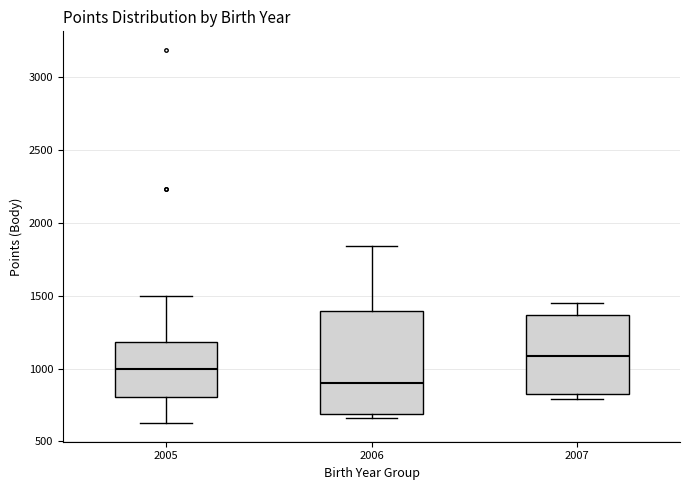

Comparing the boxes themselves (not the whiskers), which one is the tallest?

2006